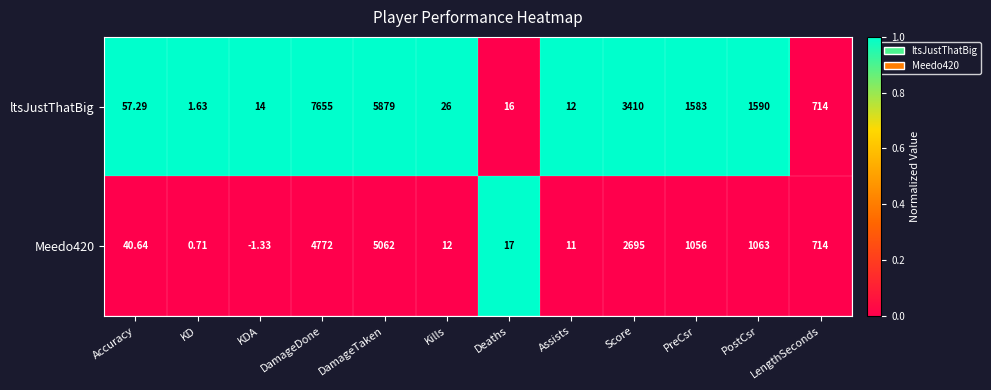

How many data points does each series have?

12